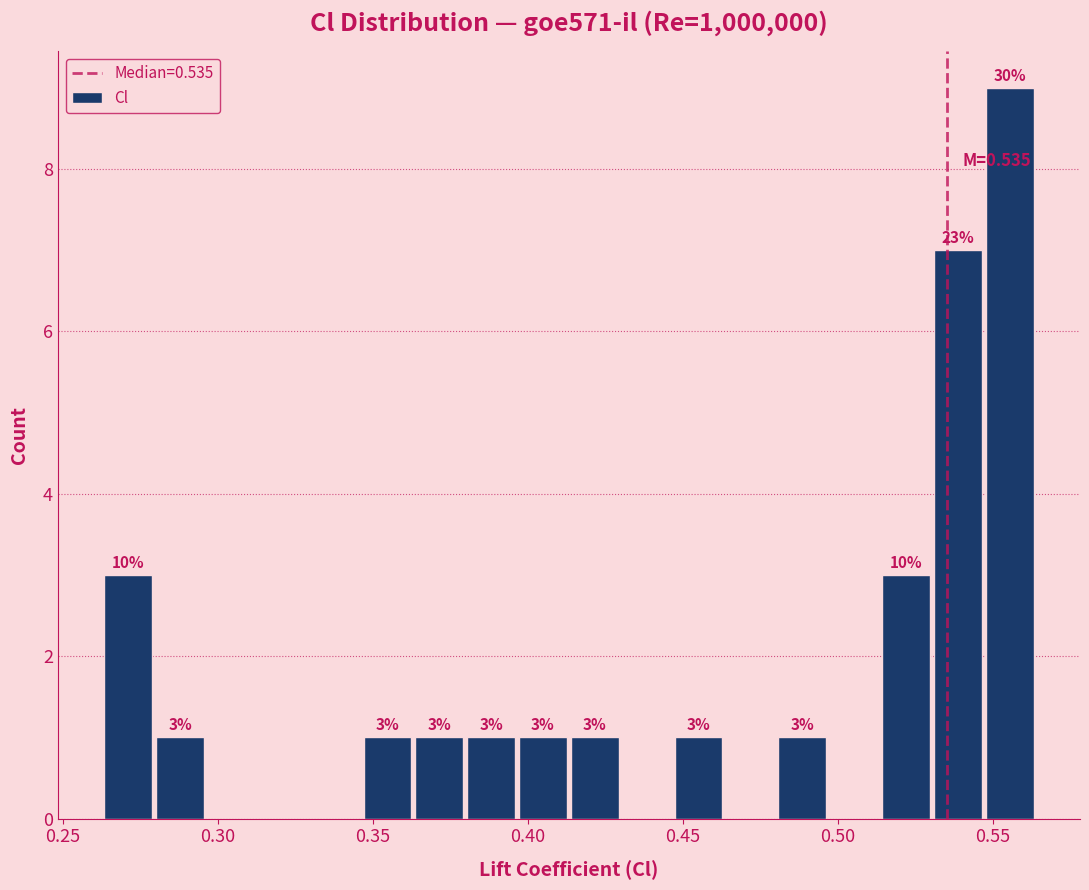

Read against the x-axis, roughly where is the centre of the tallest bar?

0.555